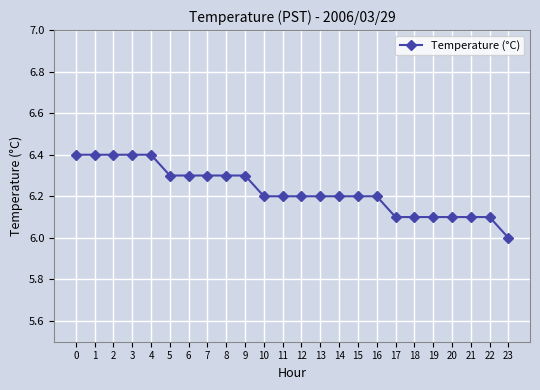

Is this an area chart (filled region under the line)?

No